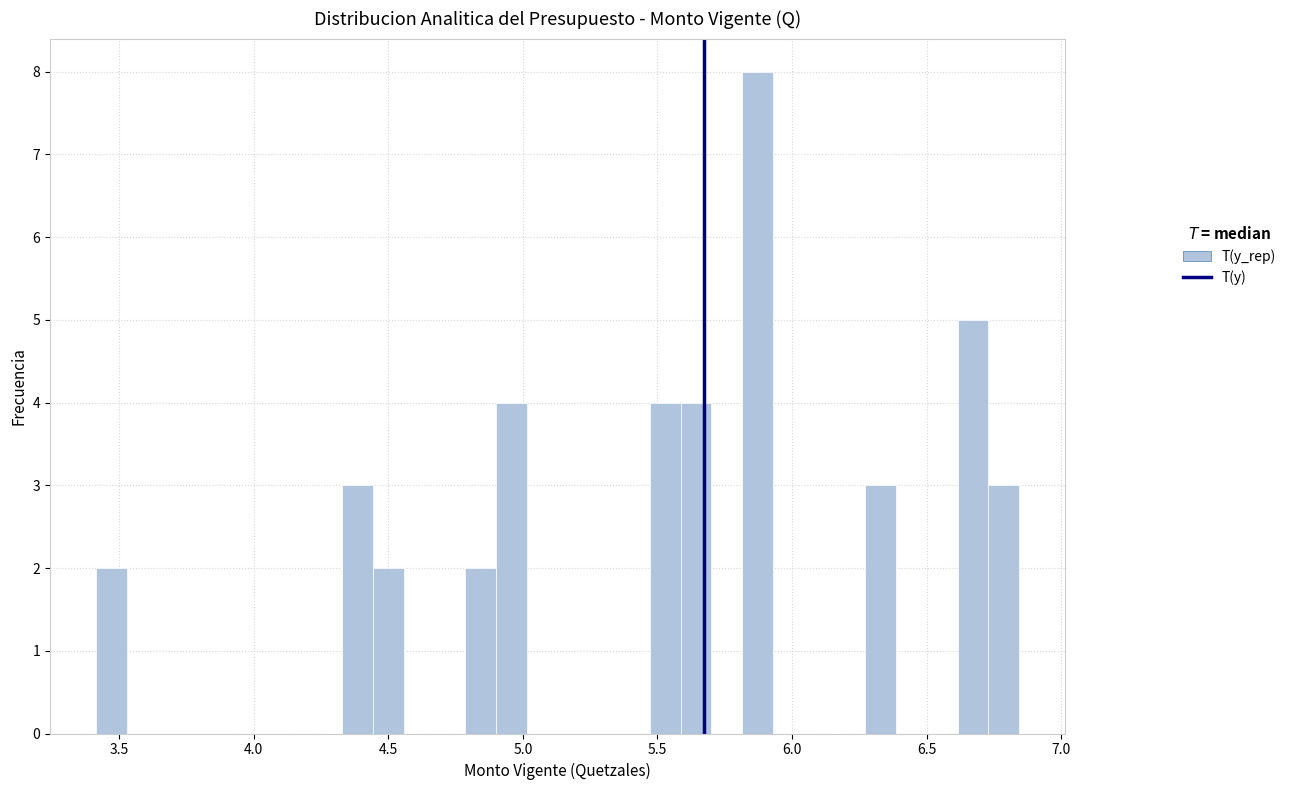

Read against the x-axis, roughly where is the centre of the tallest bar?

5.85